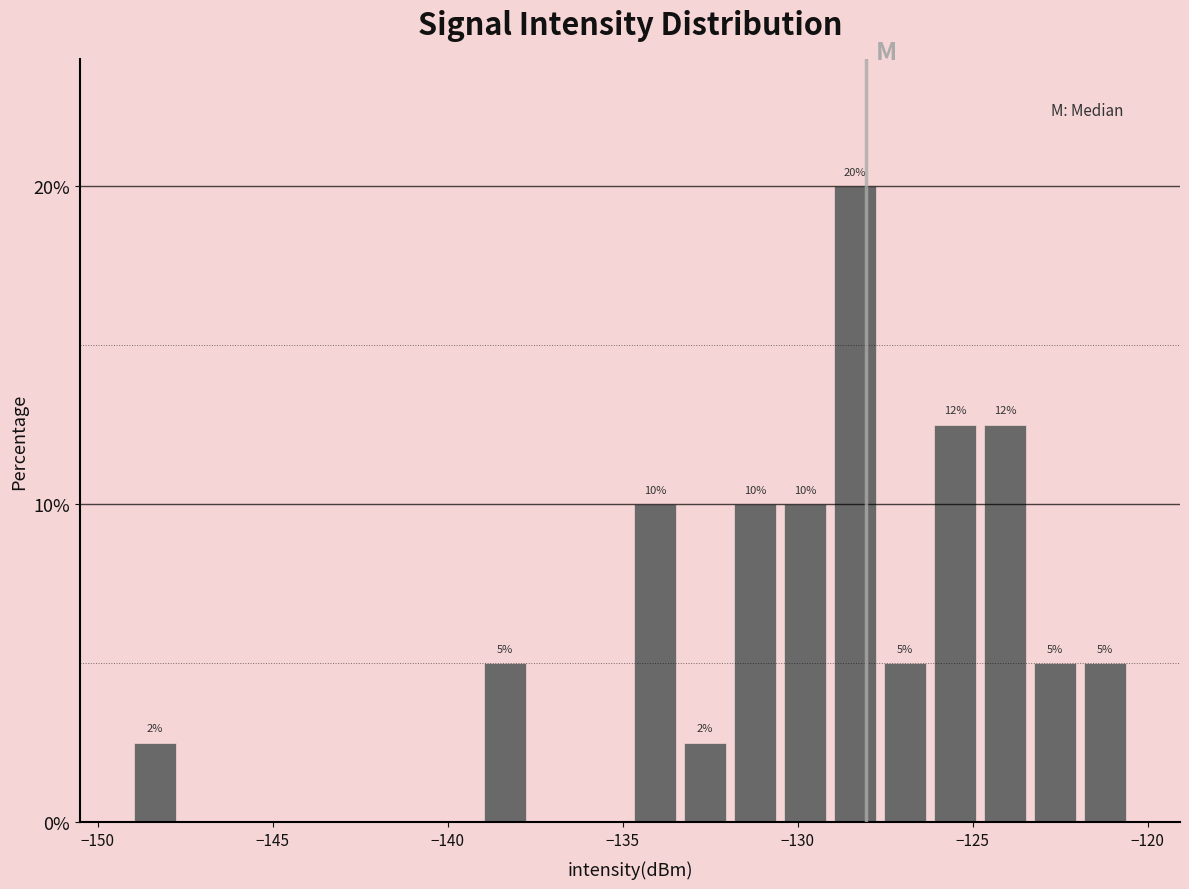

Read against the x-axis, roughly where is the centre of the tallest bar?

-128.5